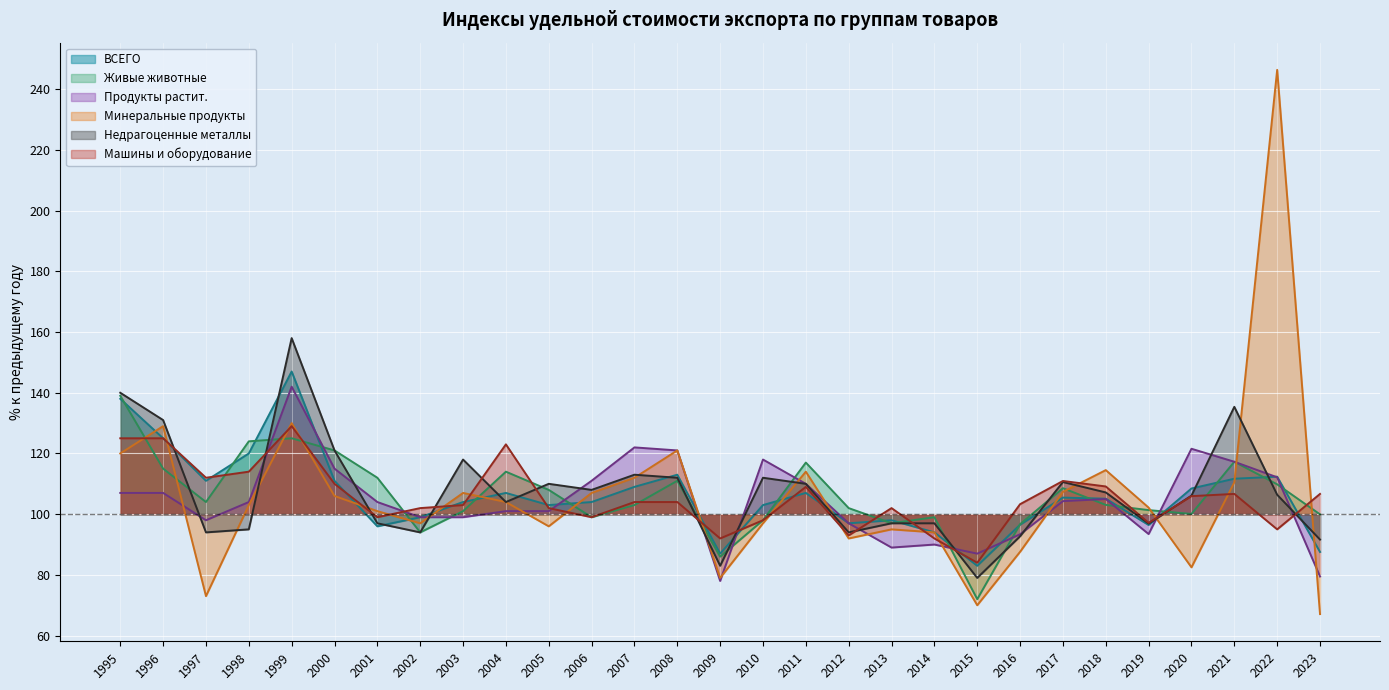

What is the maximum value for Минеральные продукты?

246.4